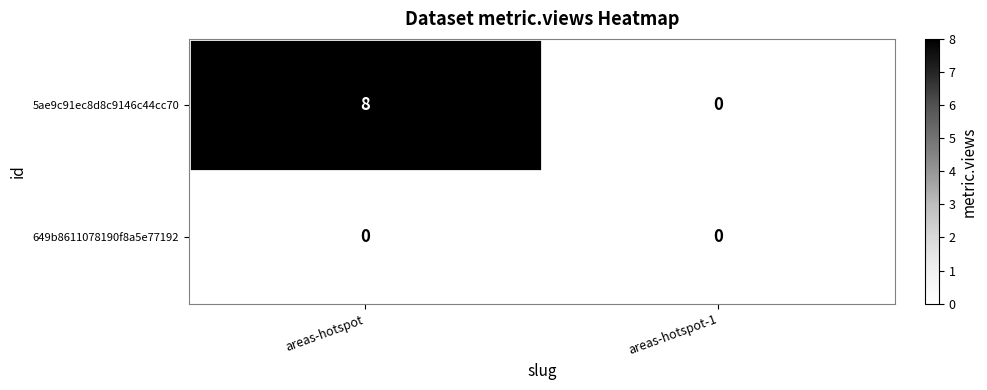

True or false: 5ae9c91ec8d8c9146c44cc70 has a value of 14 at areas-hotspot.

False